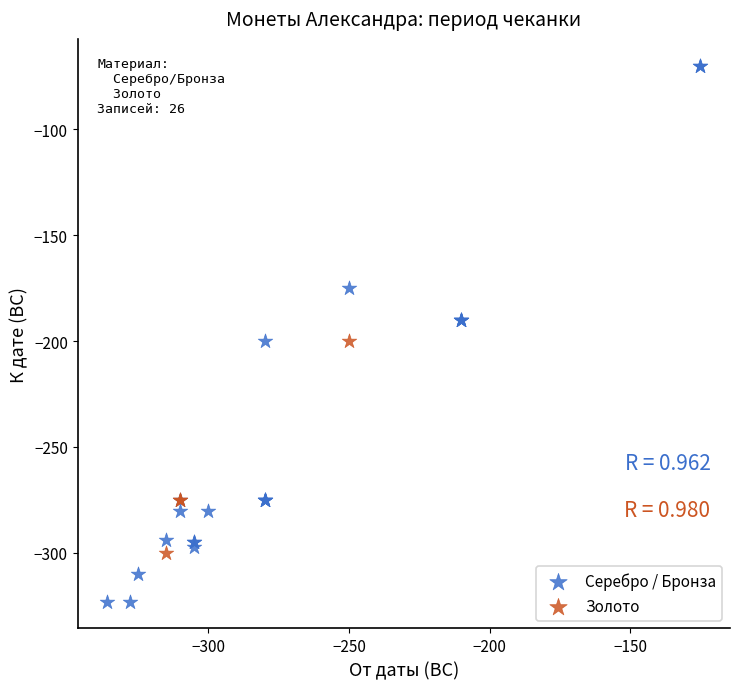

Which series has the largest Y range (max minus min)?

Серебро / Бронза